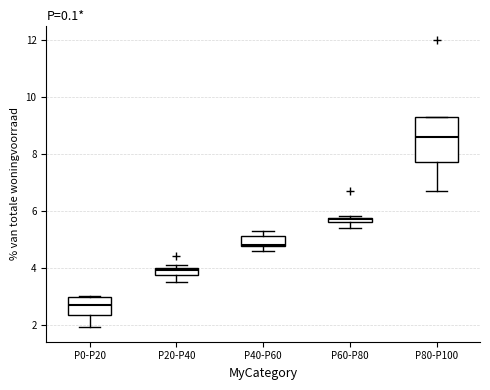

Where does the lower whisker of the box for P80-P100 end on the y-axis? The values are not printed on the chart, so give them approximately, as read against the axis.

6.8